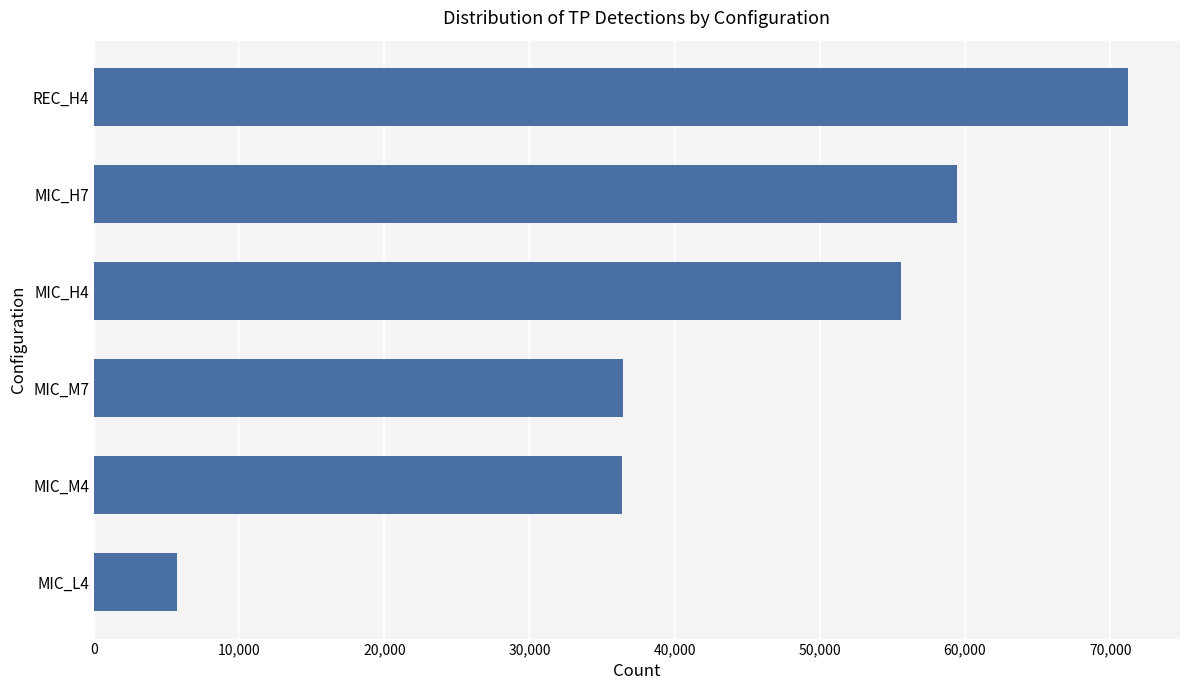

What is the smallest value displayed?

5698